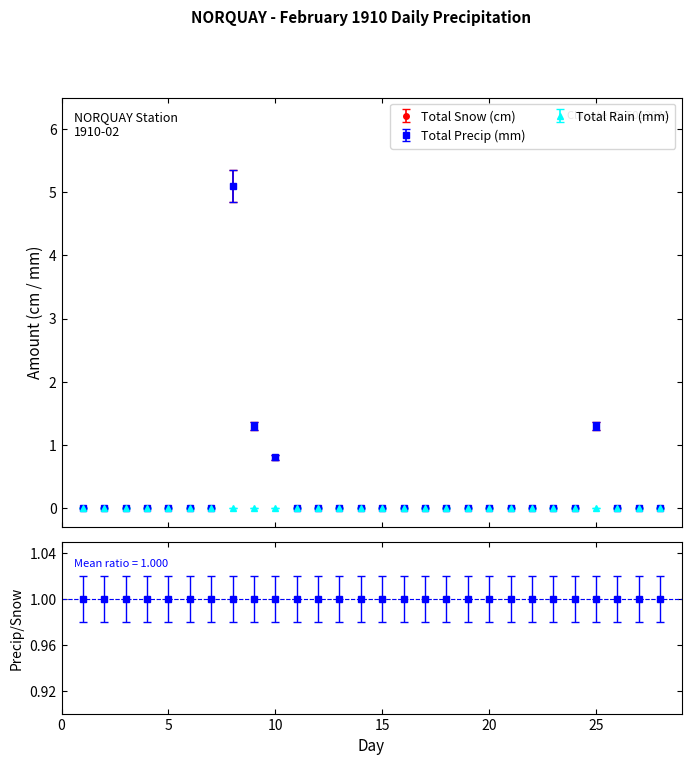

True or false: Total Snow (cm) and Total Precip (mm) intersect in this chart.

False